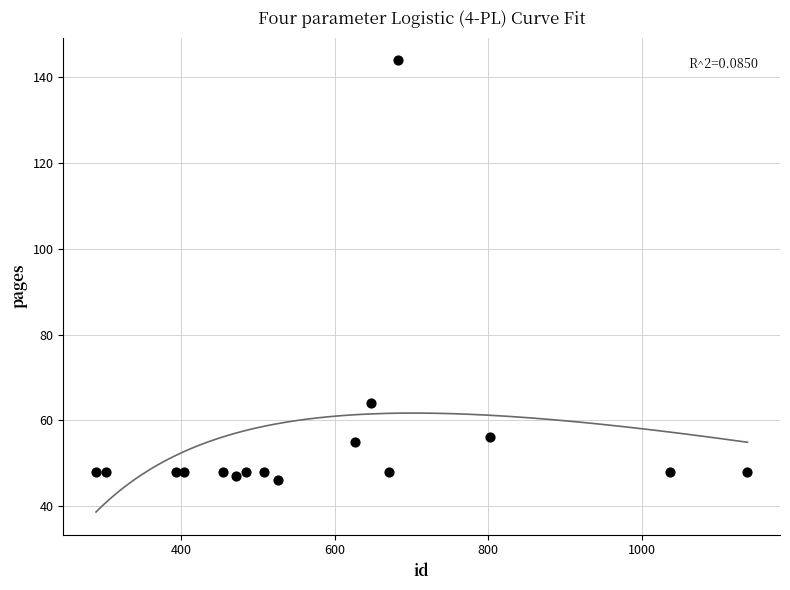

What Y value in the scatter plot is closest to 95?

64